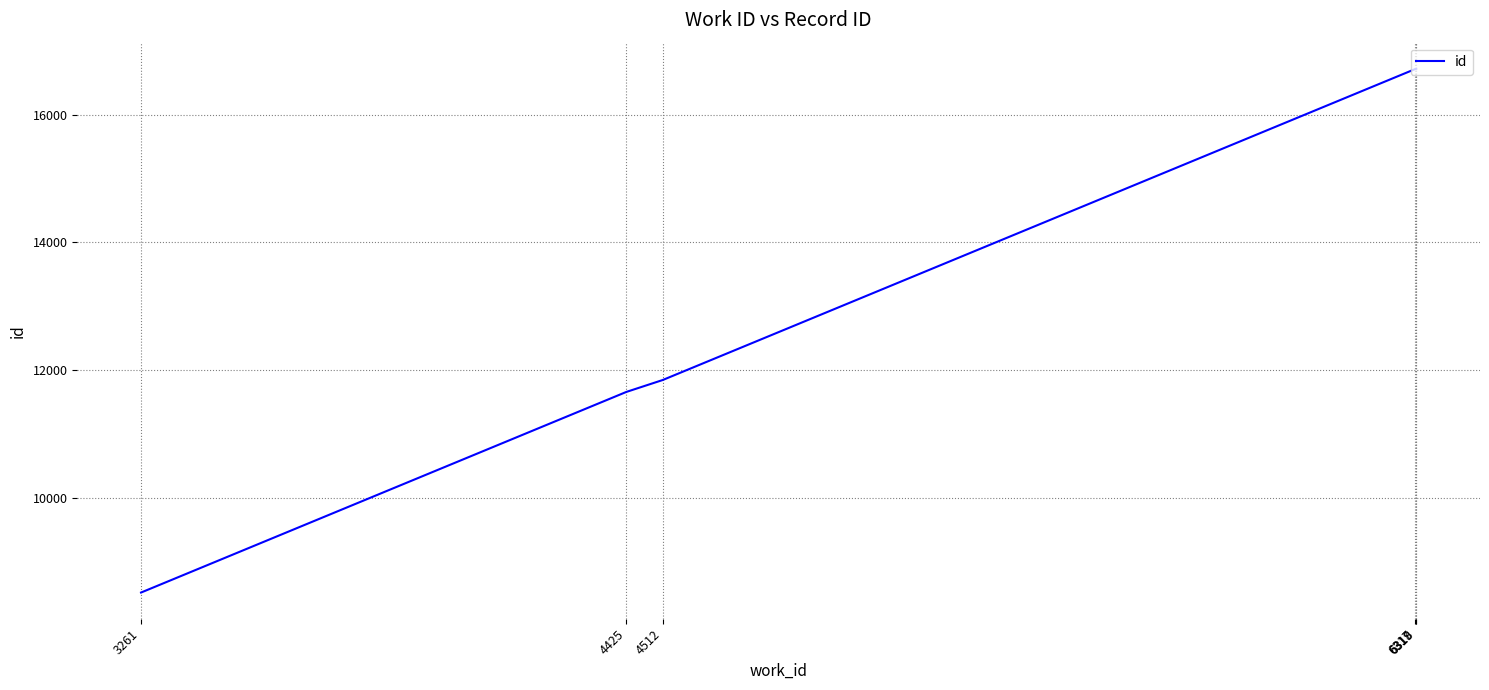

How many values are below 16715?

3